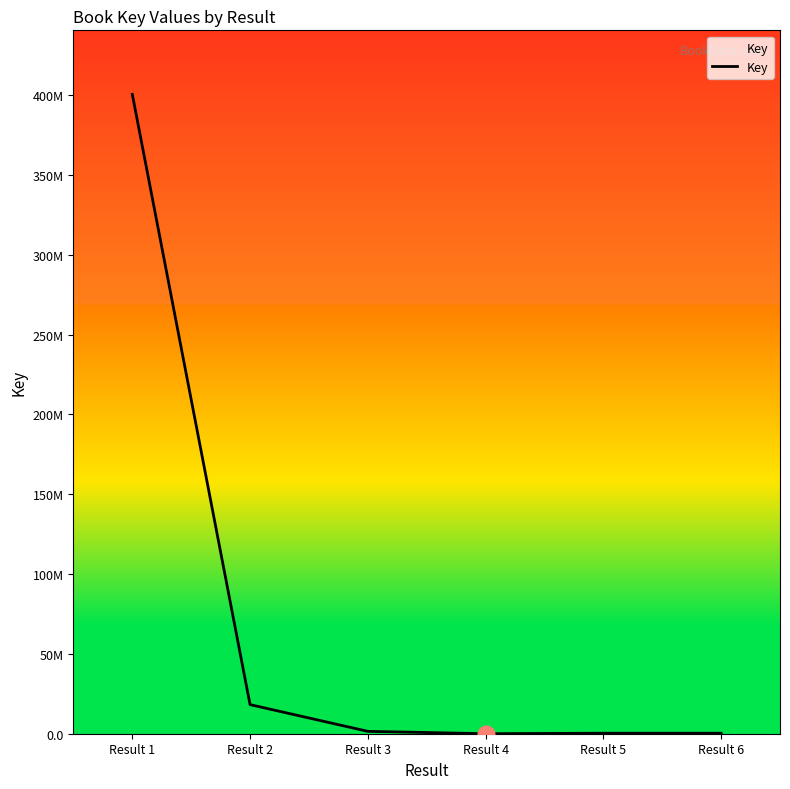

Where is the first local minimum?

Result 4